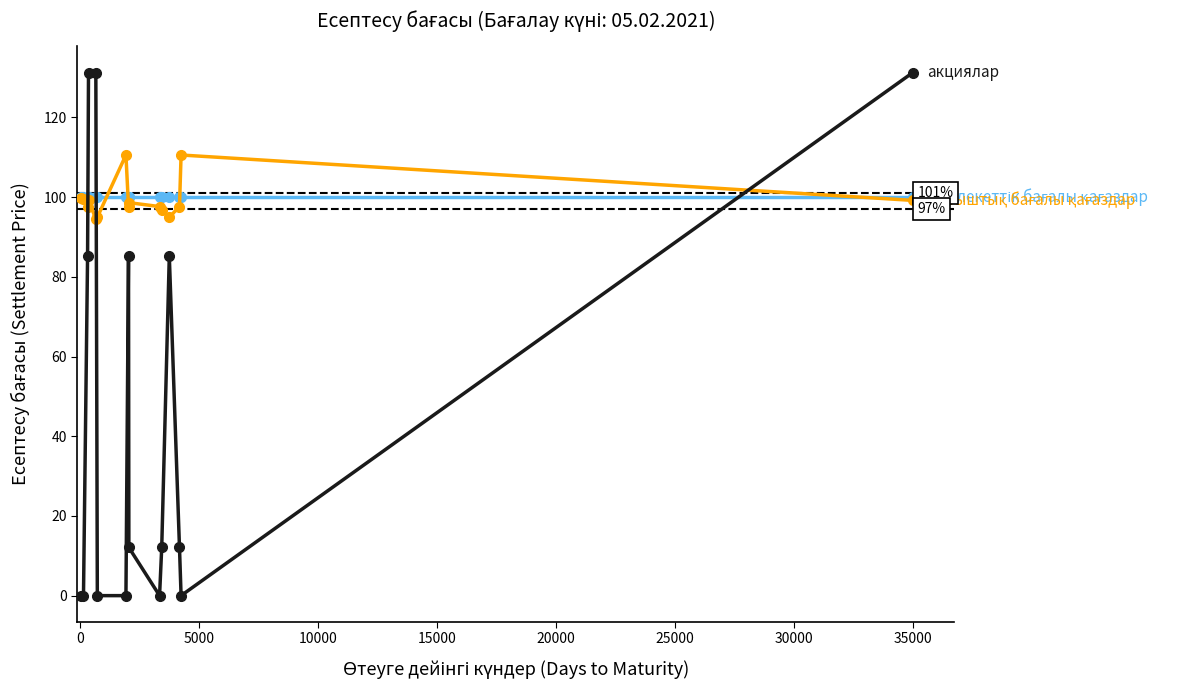

Count the number of categories in the chart.

15